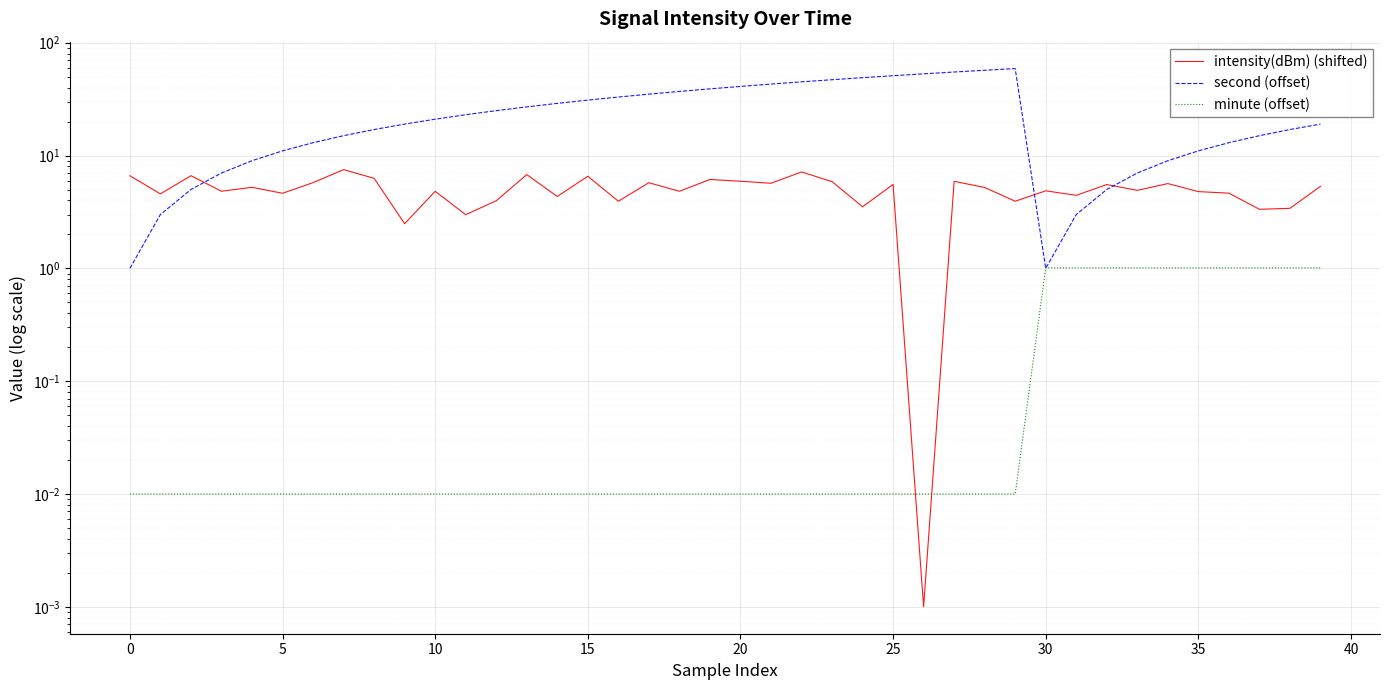

At how many categories does at least one series exceed 35?

12